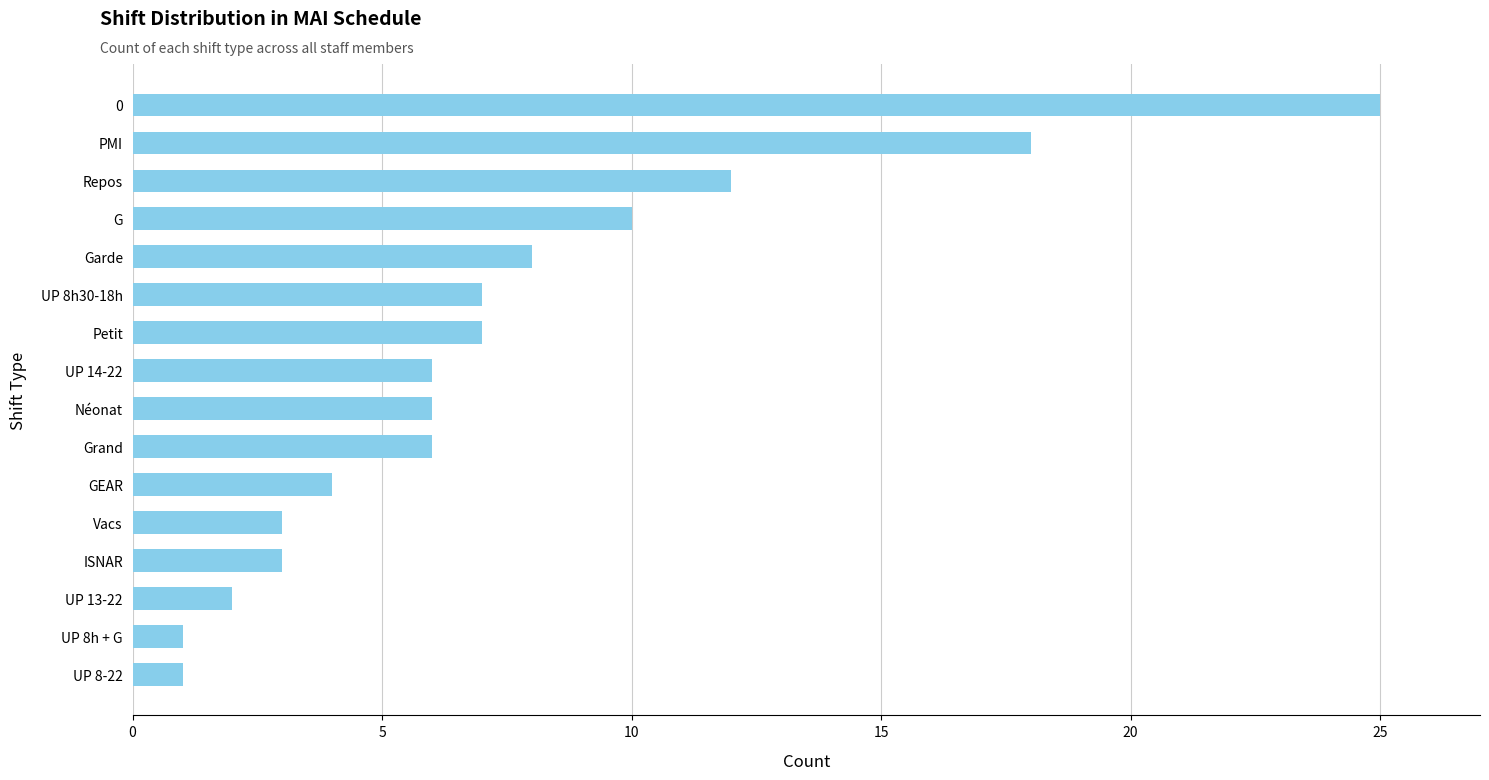

What is the label of the 12th bar from the bottom?

Garde